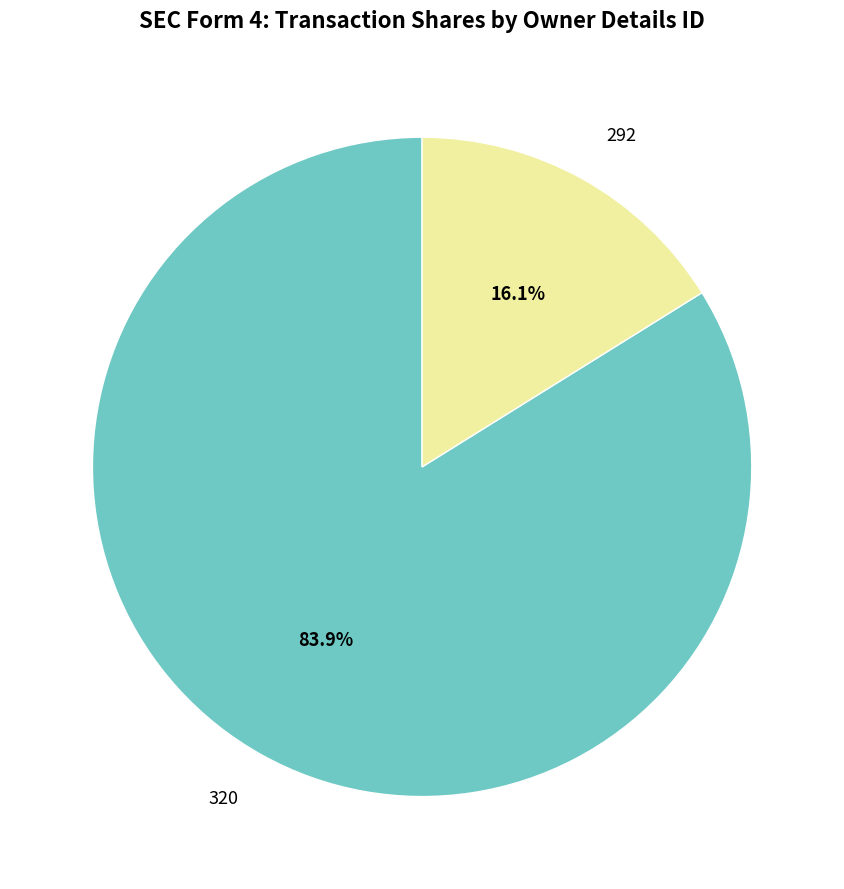

Which category has the biggest portion of the pie?

320